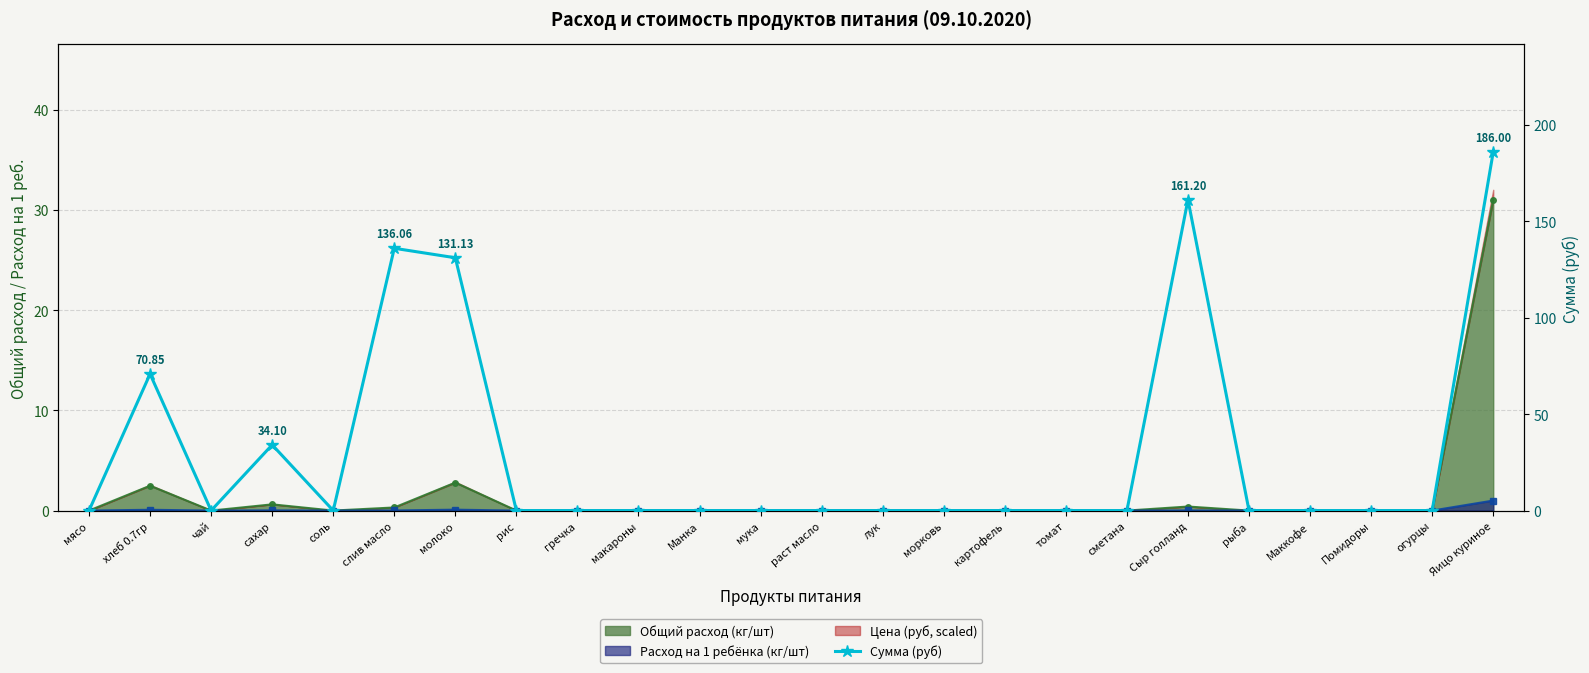

What is the label of the 6th point from the right?

Сыр голланд